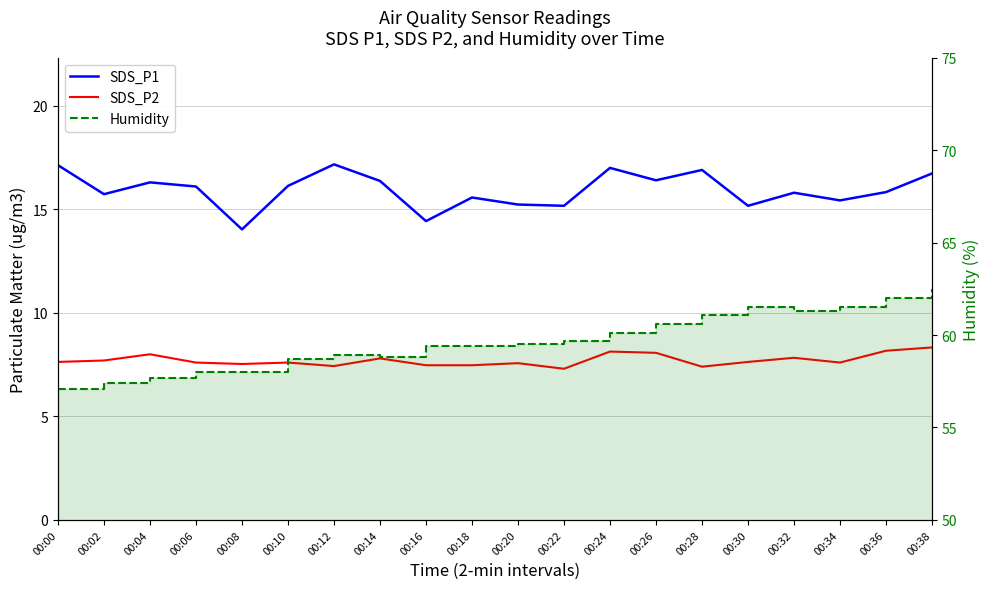

At 00:00, list the series in order from smallest to largest.

SDS_P2, SDS_P1, Humidity